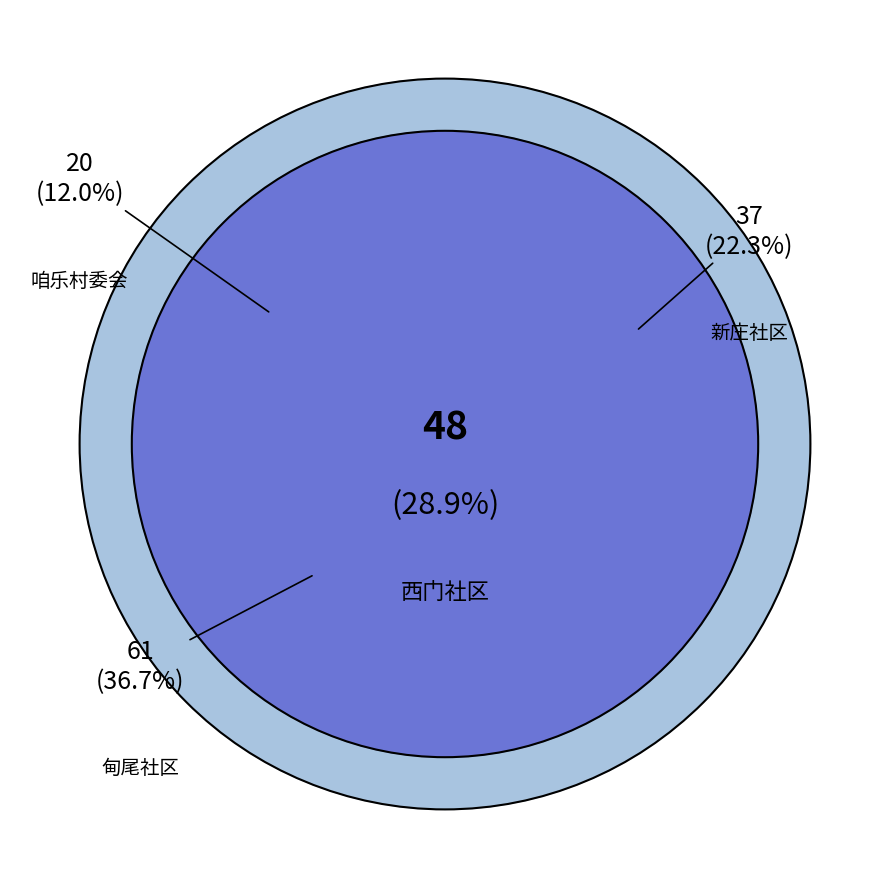

Which category has the smallest portion of the pie?

咱乐村委会